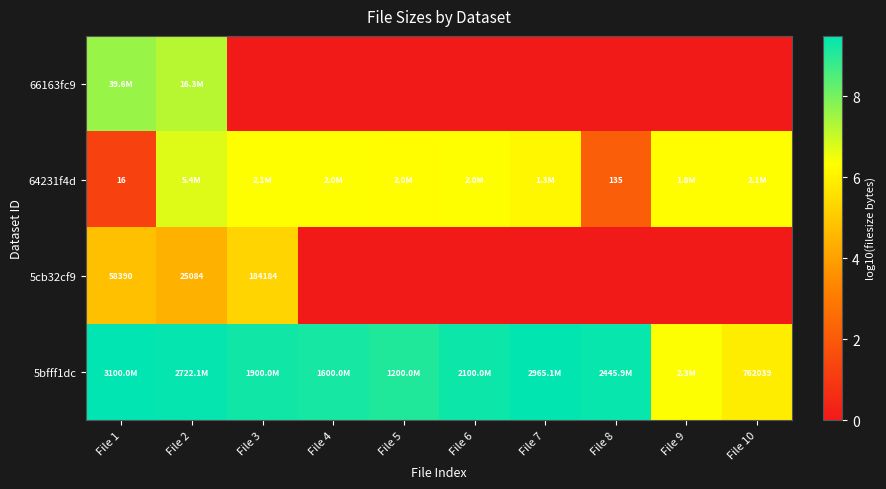

What is the difference between the highest and lowest values at File 3?

9.3